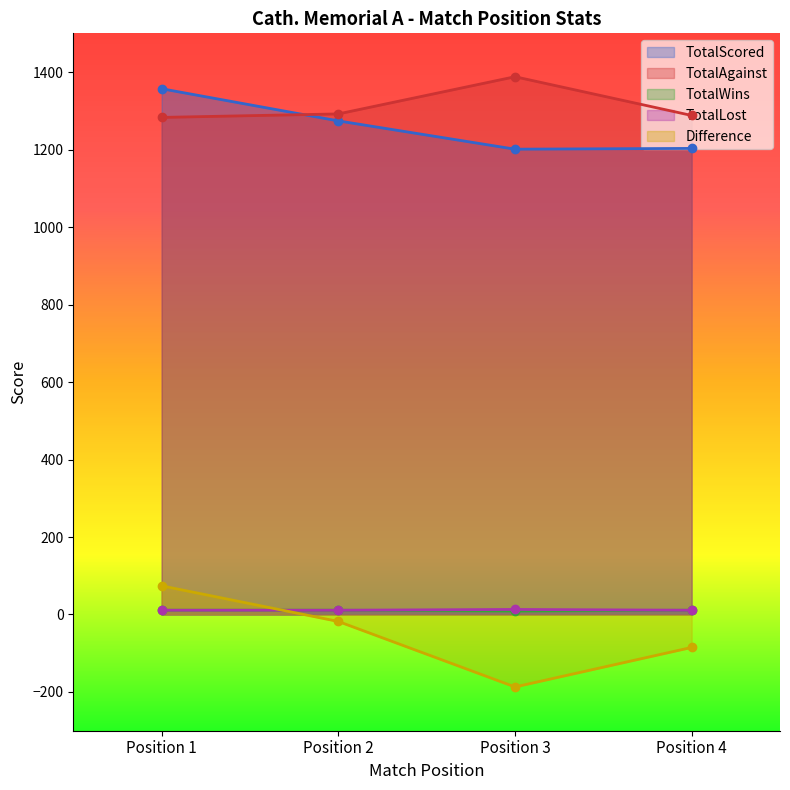

Which series changed the most between Position 1 and Position 3?

Difference